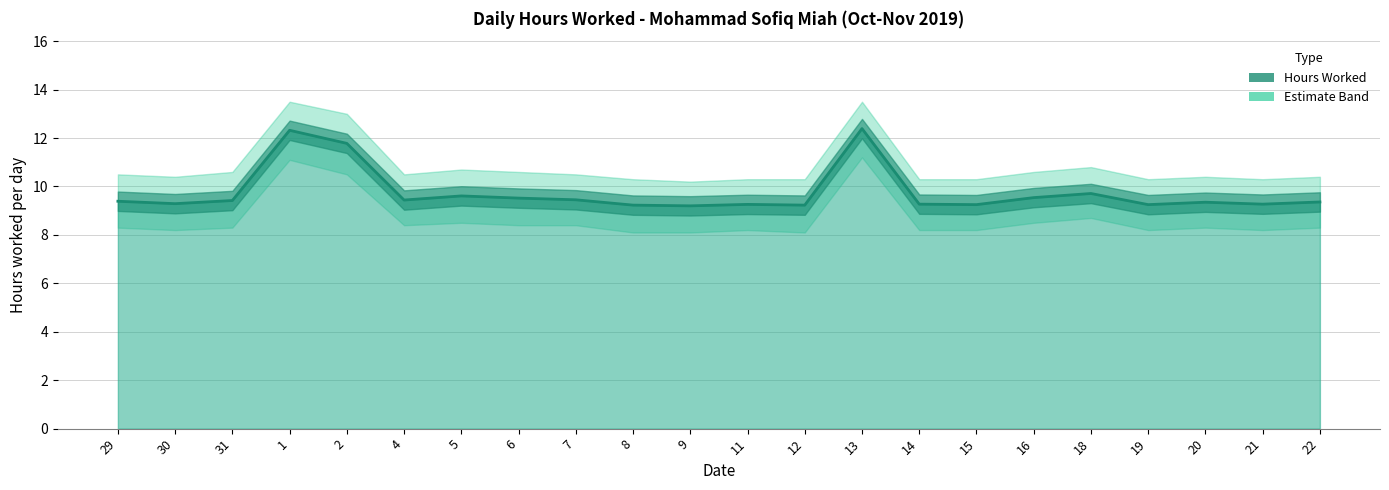

What is the difference between the maximum and second lowest values in the Hours Worked series?

3.2